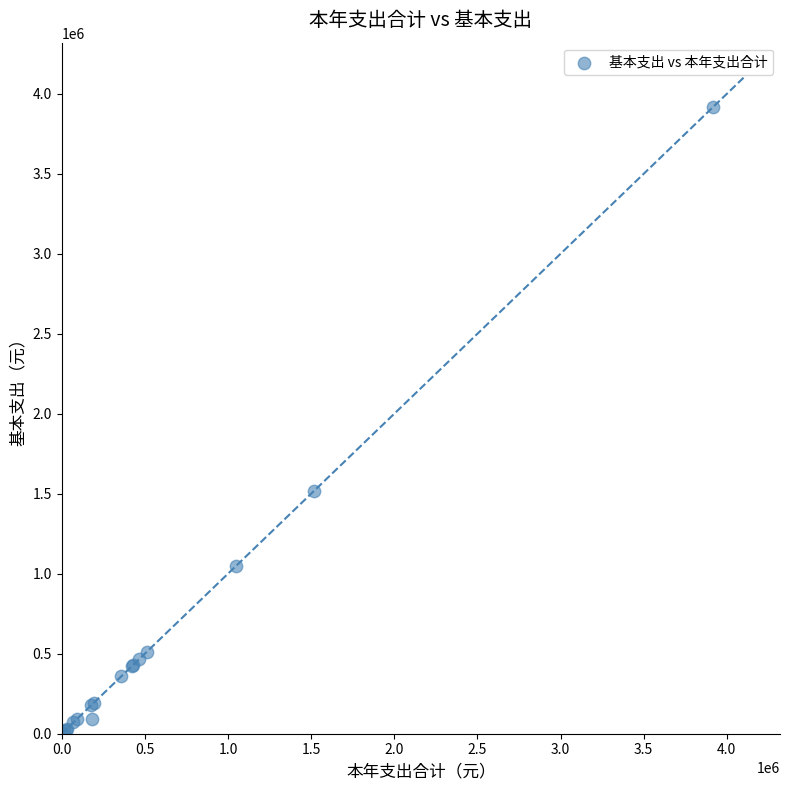

What Y value in the scatter plot is closest to 1960336?

1520000.0